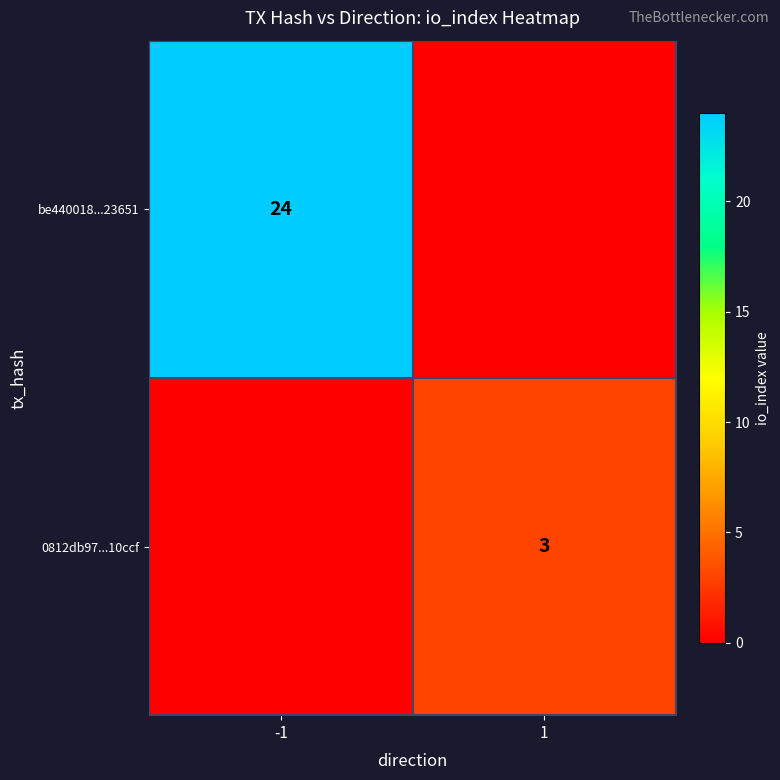

Is it true that be440018...23651 equals 24 at -1?

True